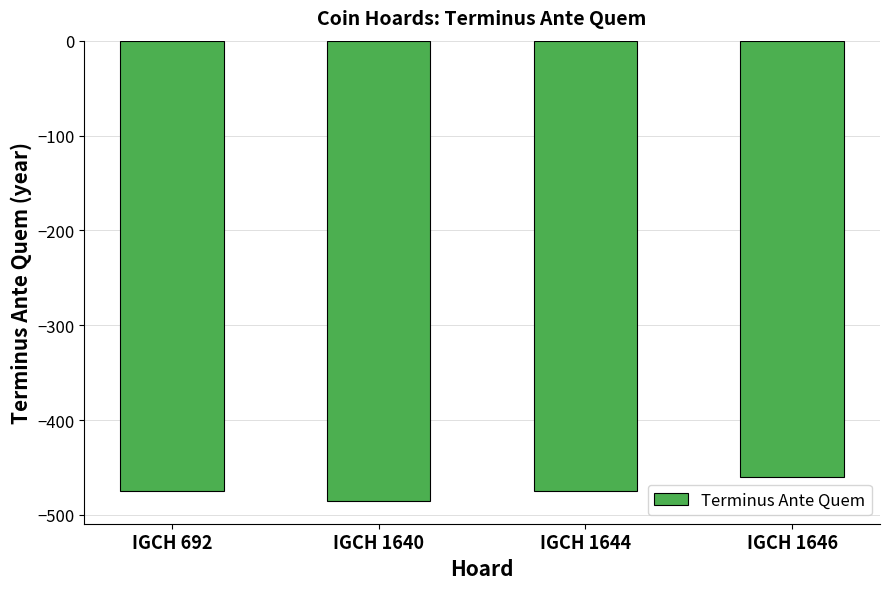

How many series are shown in this chart?

1